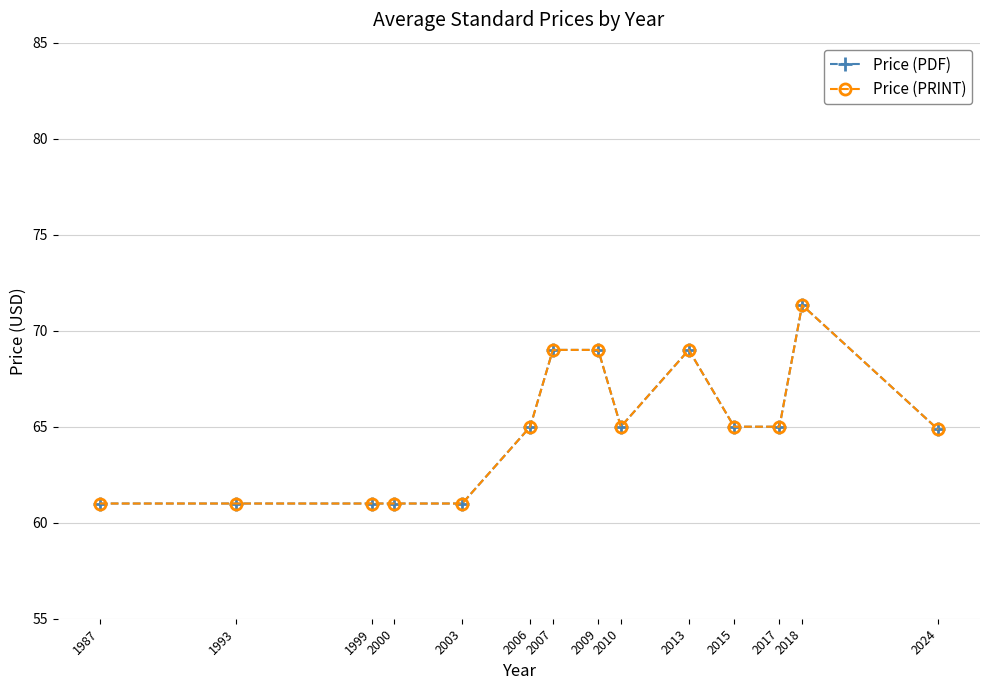

True or false: Price (PDF) and Price (PRINT) cross at least once.

False